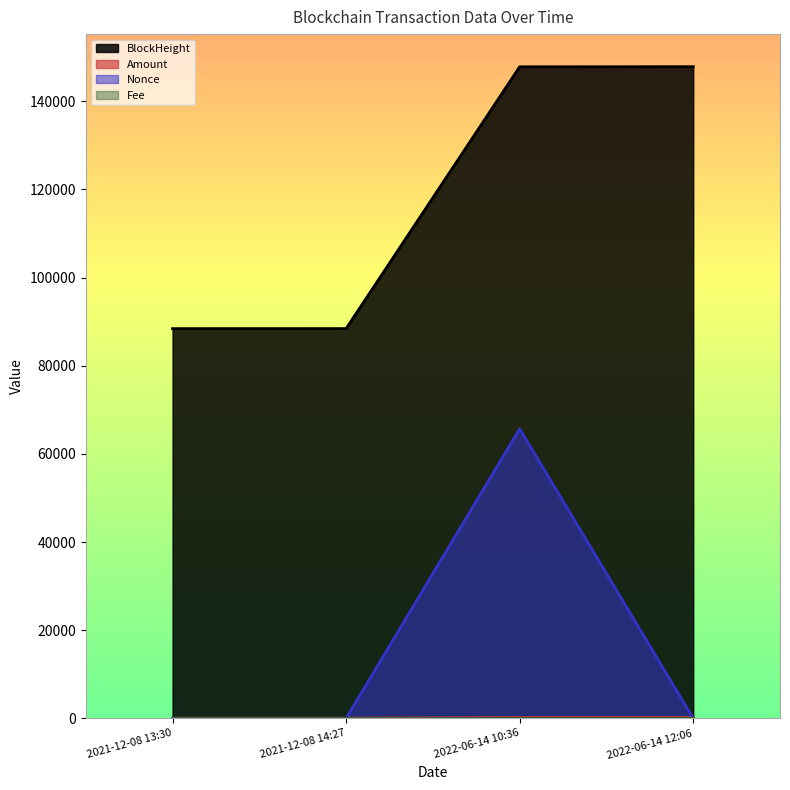

What is the label of the 1st point from the right?

2022-06-14 12:06